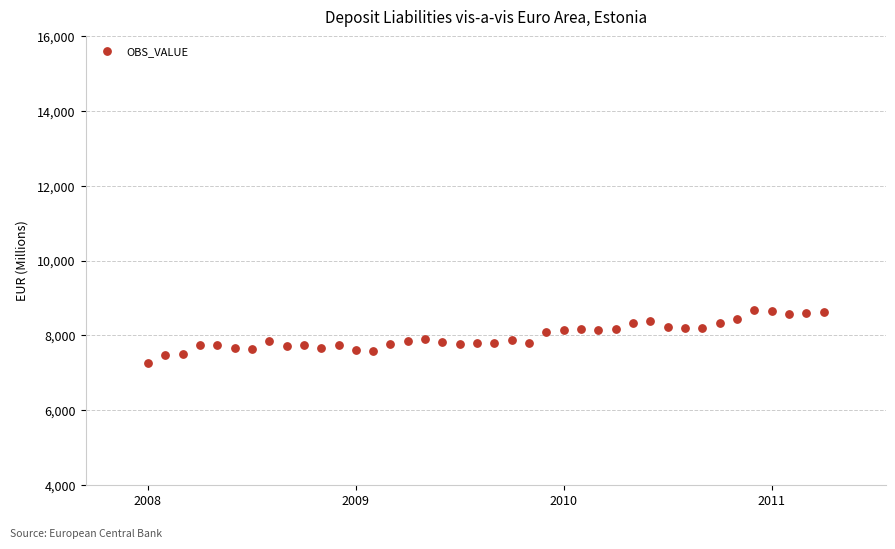

What is the range of Y values (max minus min)?

1407